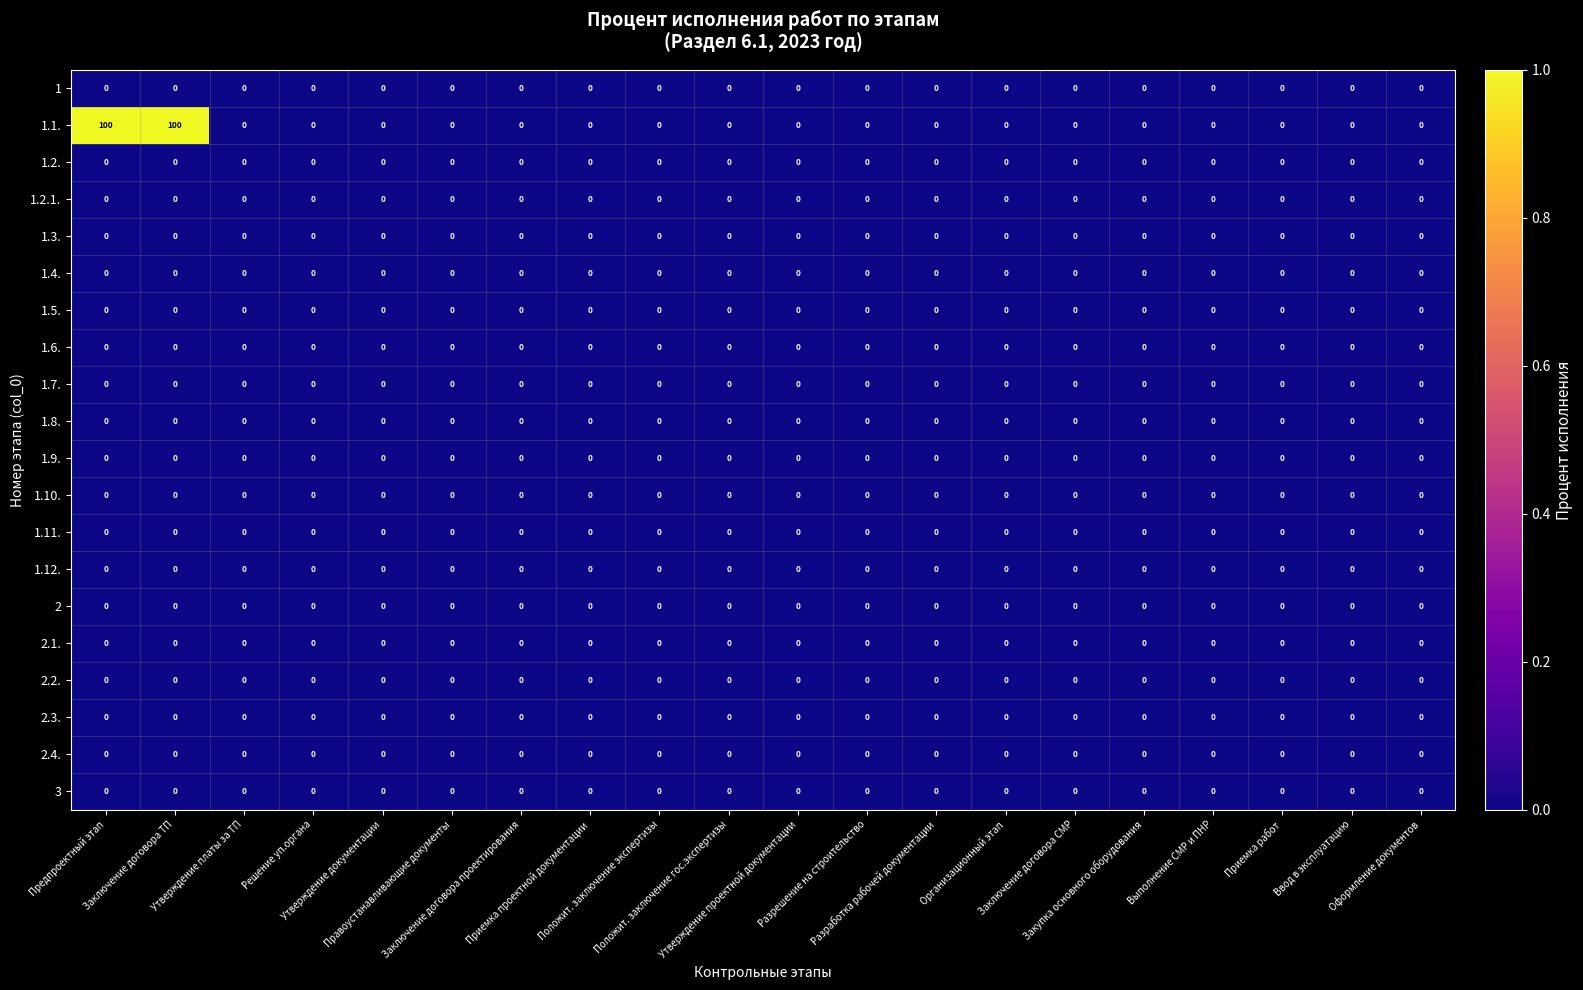

Which series has the widest spread of values?

1.1.